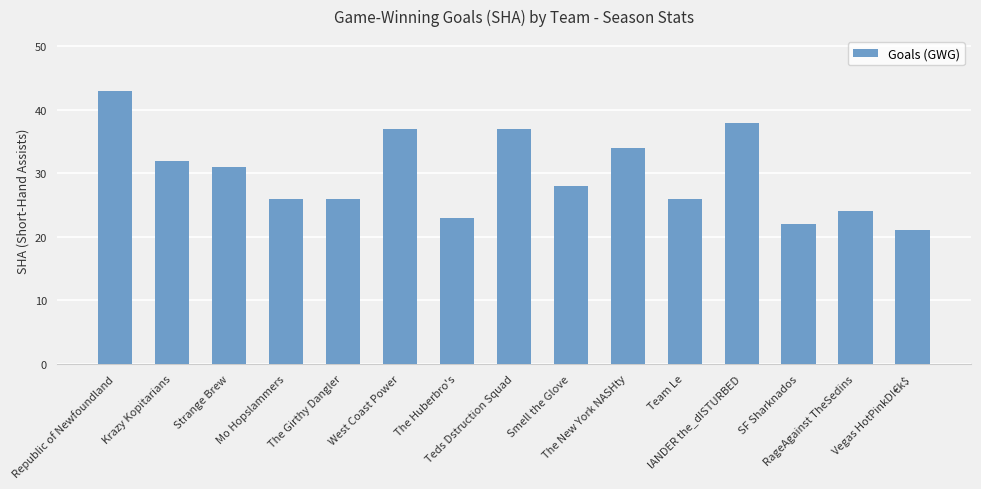

Which has a higher value, SF Sharknados or Mo Hopslammers?

Mo Hopslammers